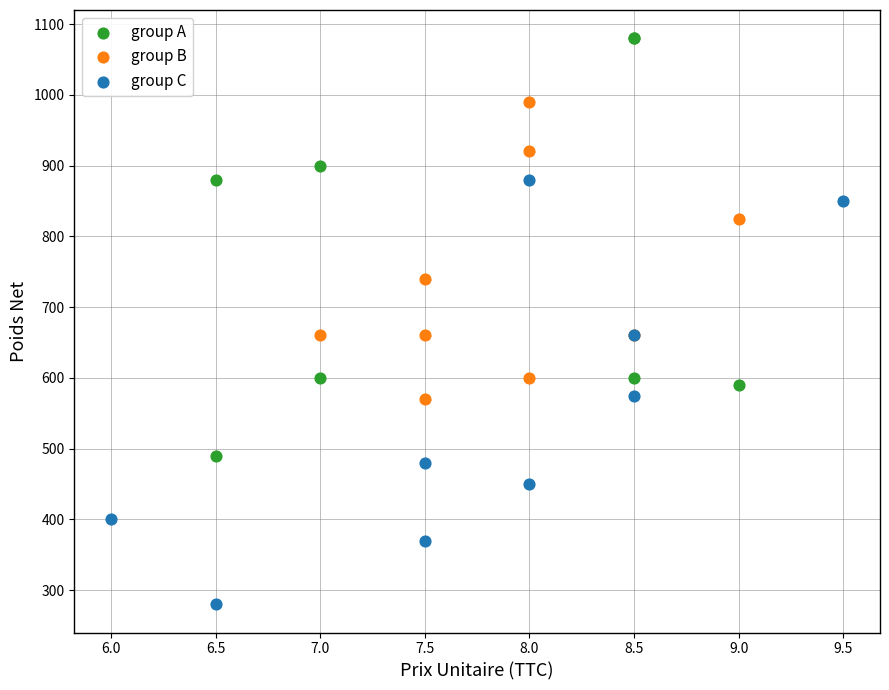

Which series reaches the maximum Y coordinate?

group A